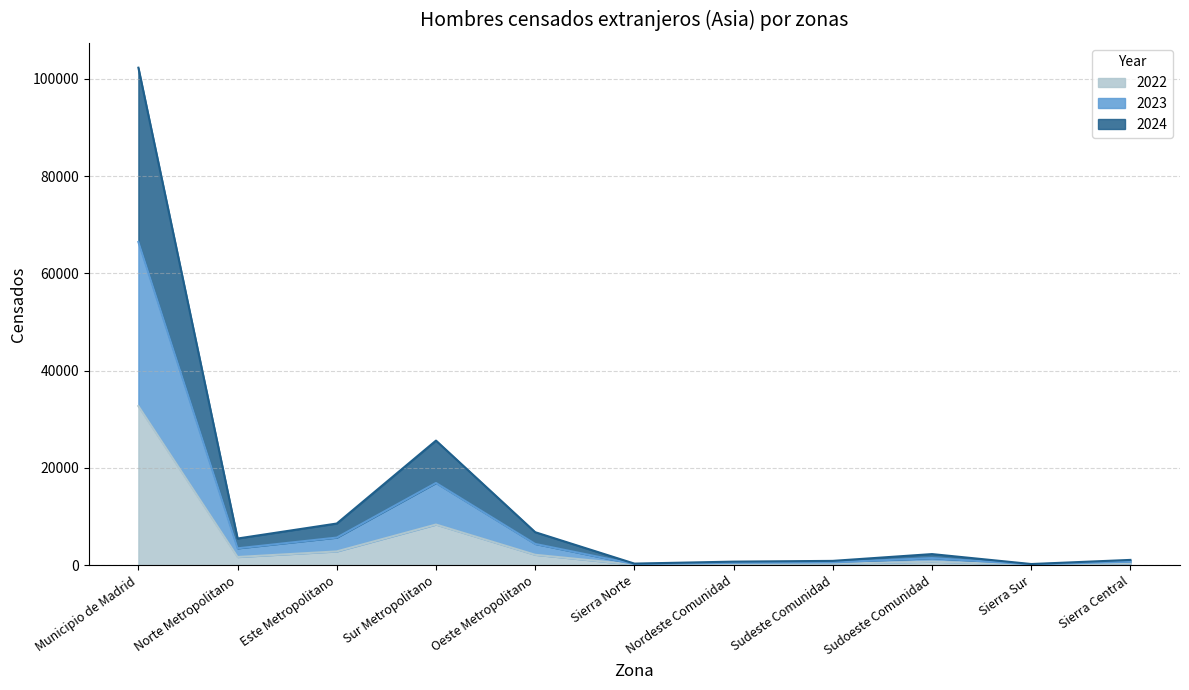

Reading left to right, what are all the values shown in this chart?

2022: 32715	1679	2828	8352	2135	110	219	291	718	77	341
2023: 66458	3463	5673	16899	4366	217	475	576	1454	154	717
2024: 102279	5477	8561	25611	6777	321	726	881	2276	234	1081